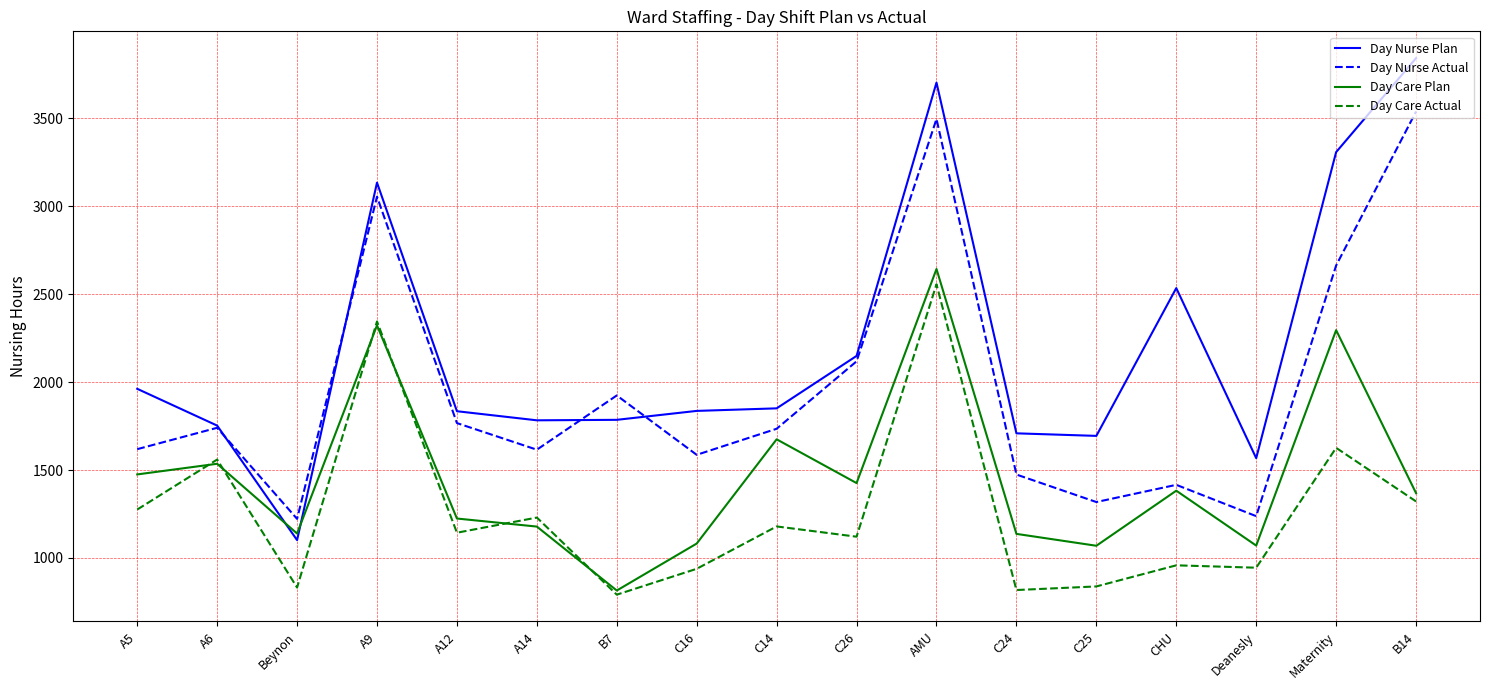

Which series has the largest total across all categories?

Day Nurse Plan